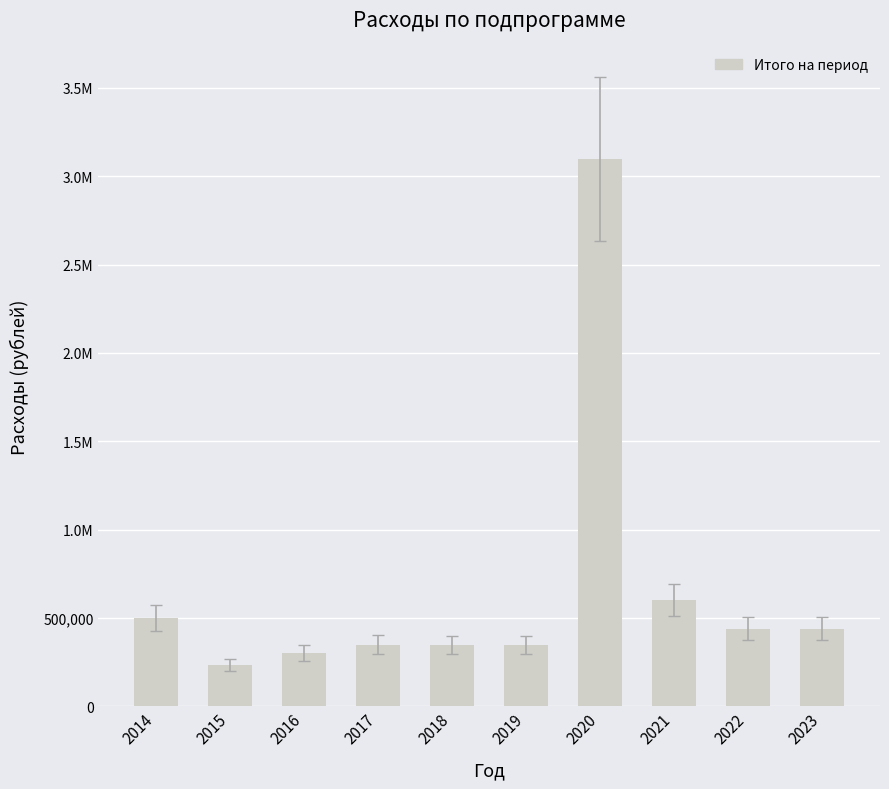

What is the sum of all values?

6651380.2